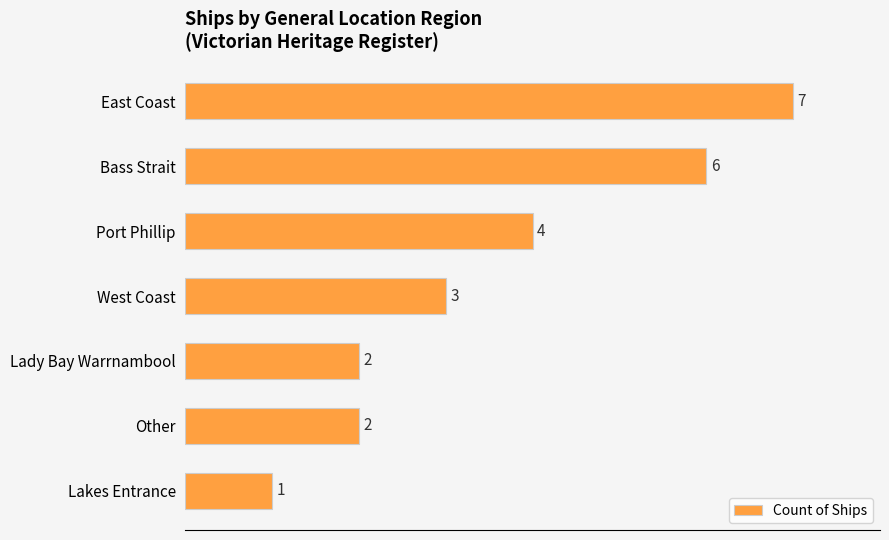

How many values are between 2 and 6?

5